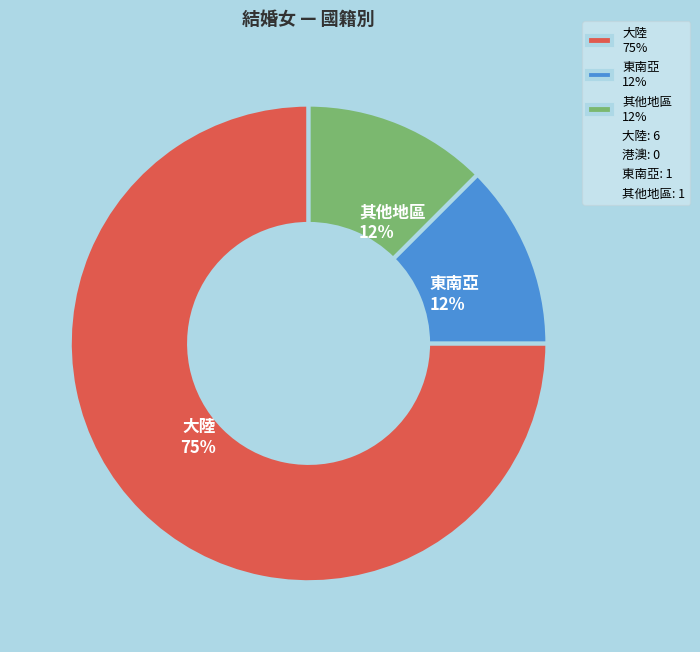

Is 東南亞 12% the majority of the pie?

No